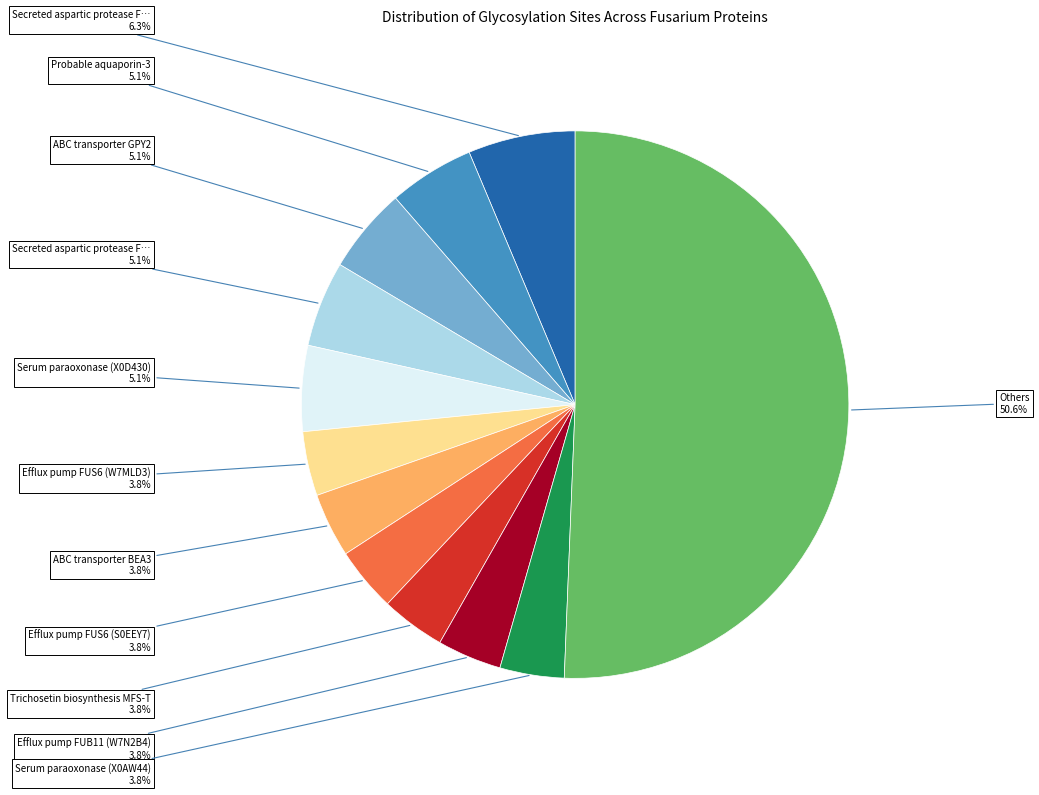

How many slices are in this pie chart?

12